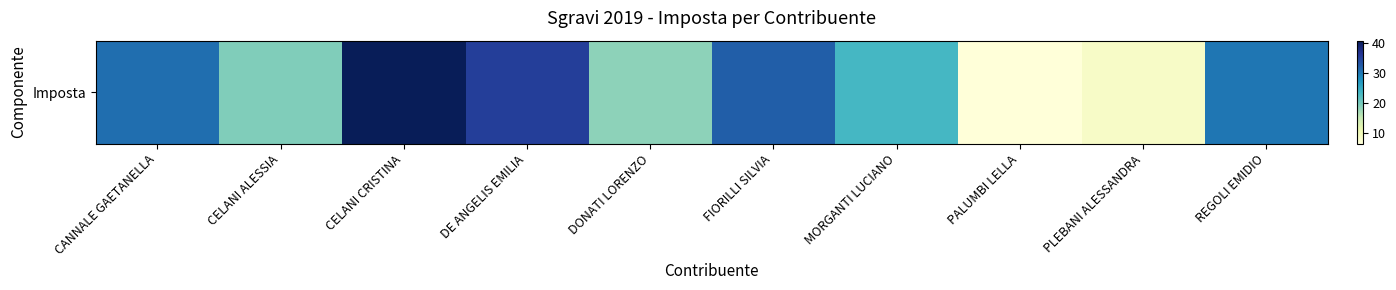

Which label corresponds to the largest value in the chart?

CELANI CRISTINA